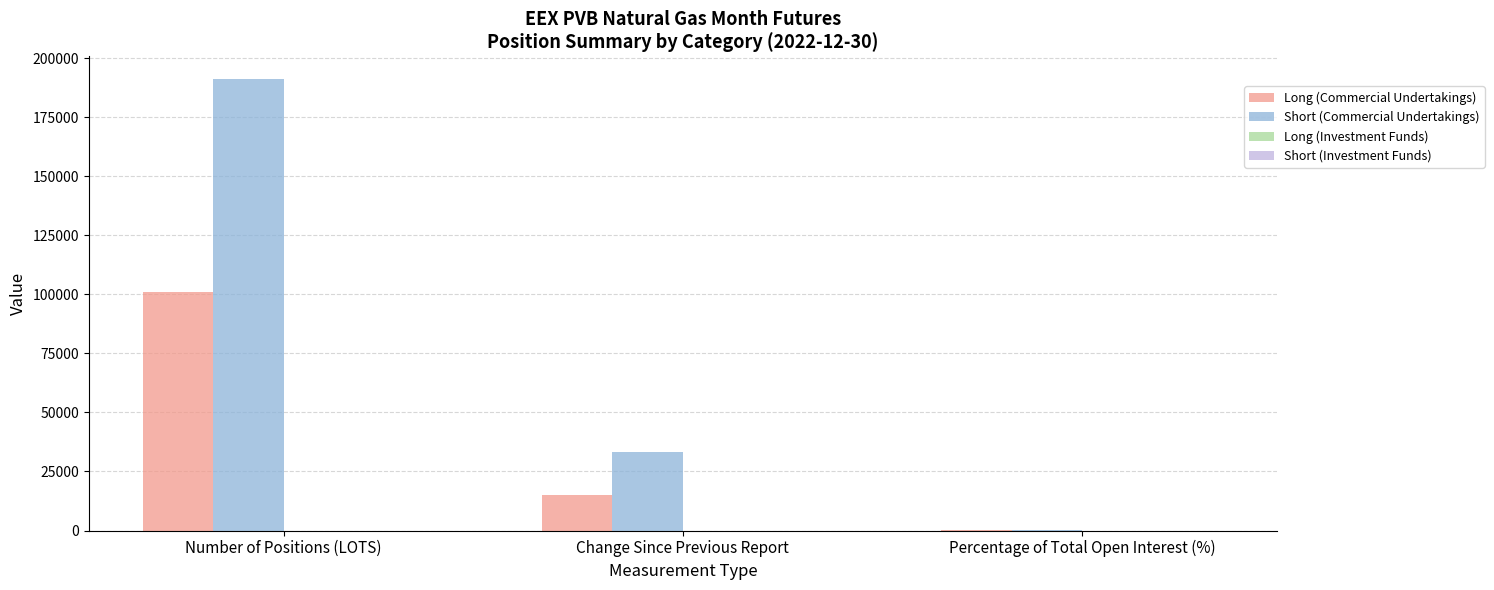

What is the maximum value shown in the chart?

191122.0